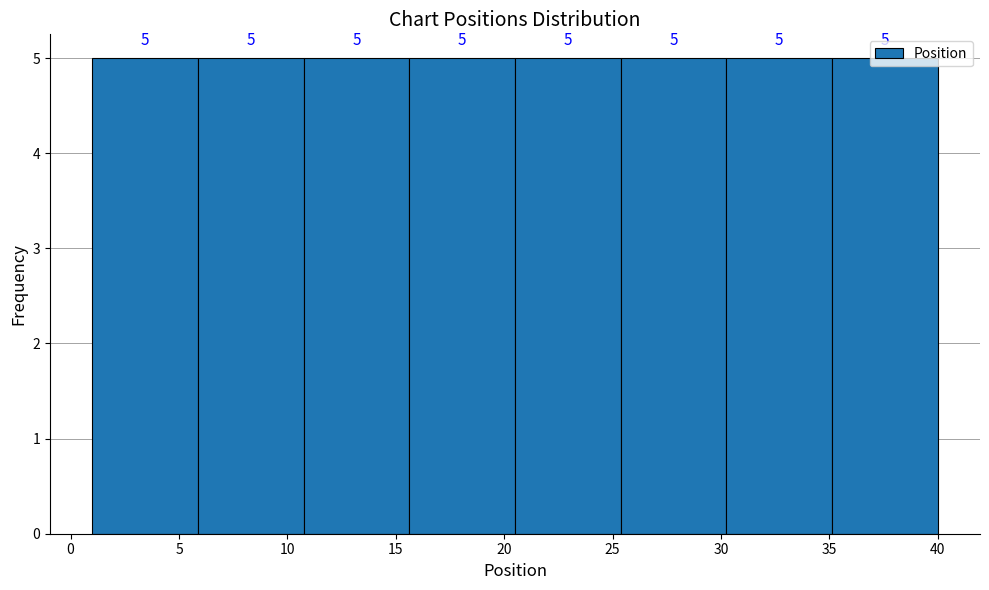

What is the height of the bar covering 1.0 to 6.0 on the x-axis? The bar edges are not printed on the chart, so give them approximately, as read against the axis.

5